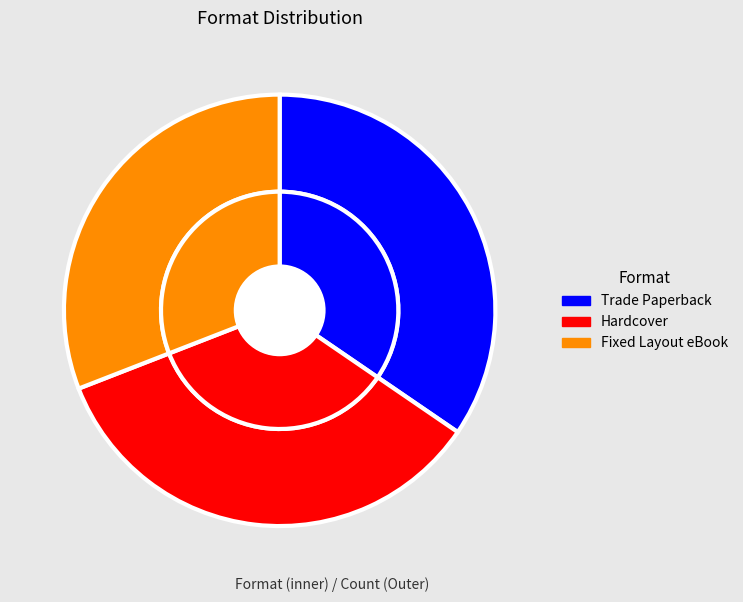

Which slice is the largest?

Trade Paperback